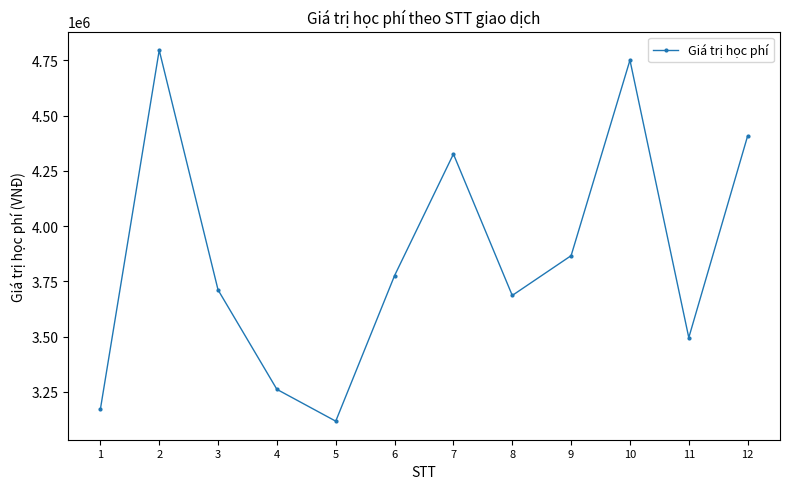

What is the average value?

3863667